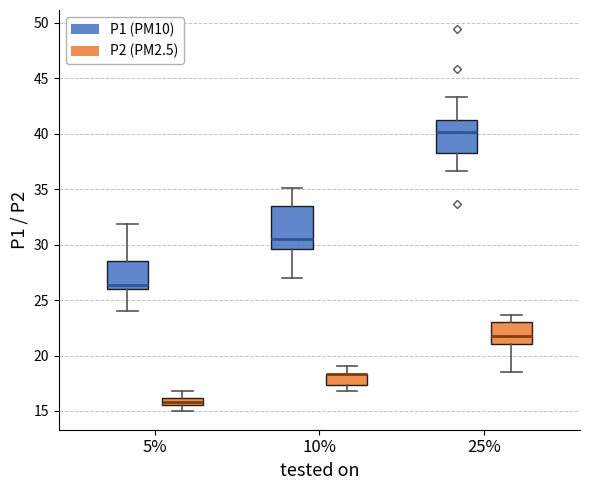

Comparing the boxes themselves (not the whiskers), which one is the tallest?

10% (P1 (PM10))